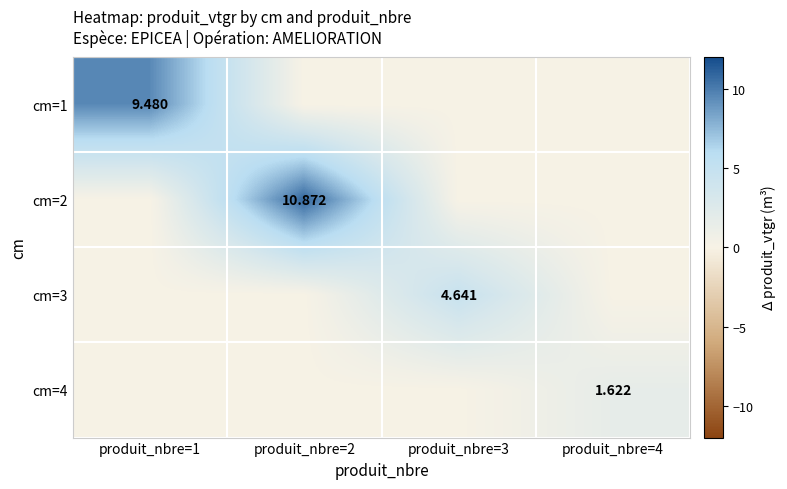

What value does the cm=1 series have at produit_nbre=1?

9.5